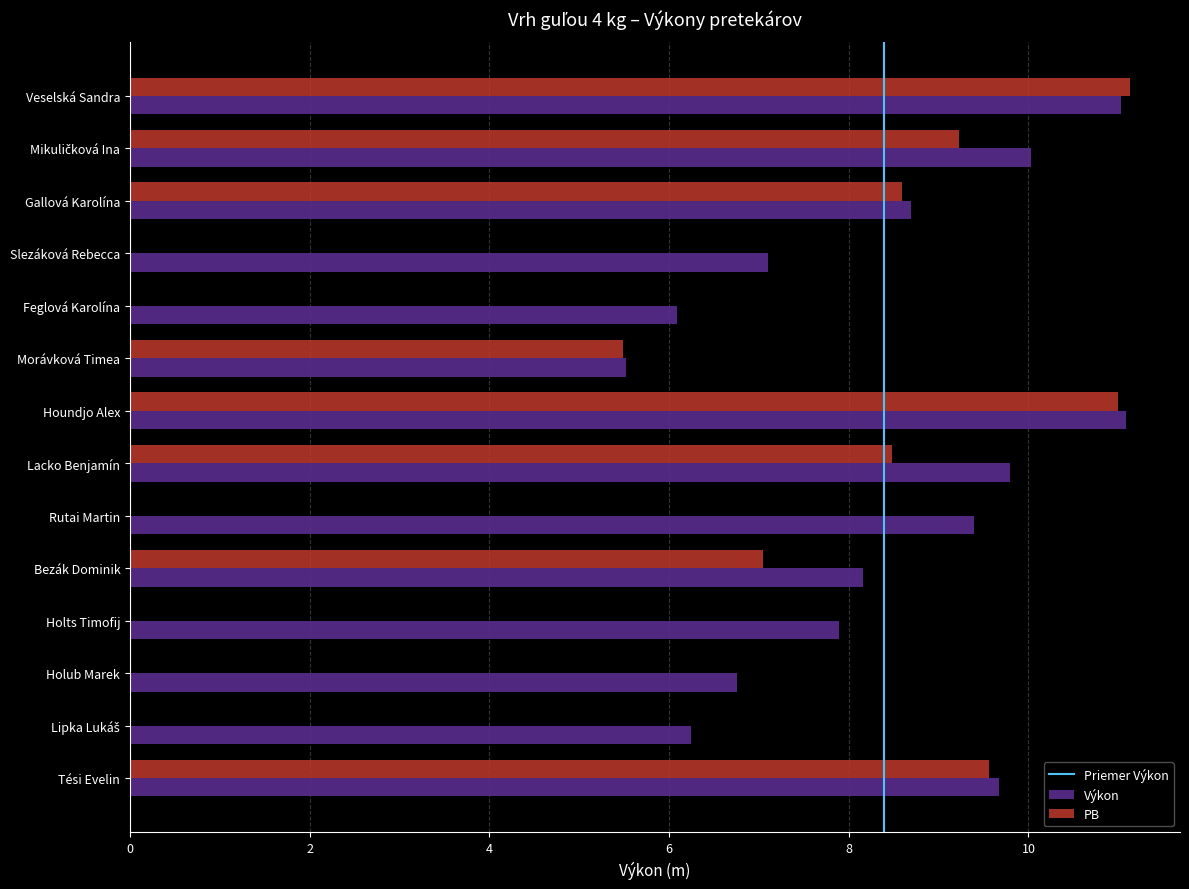

True or false: the data shows 9.7 at Tési Evelin.

True